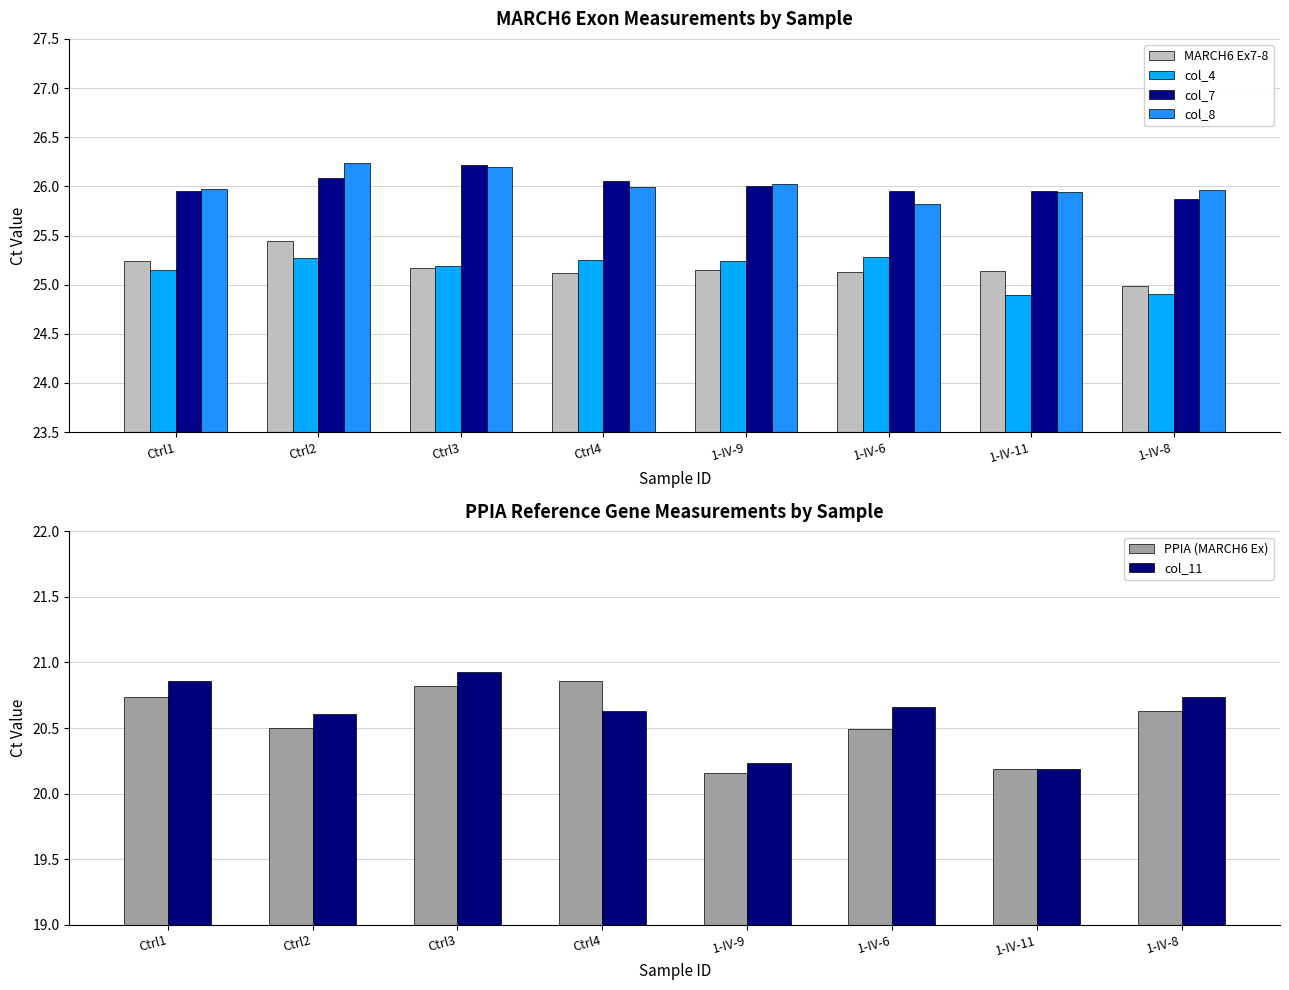

Are the bars horizontal?

No